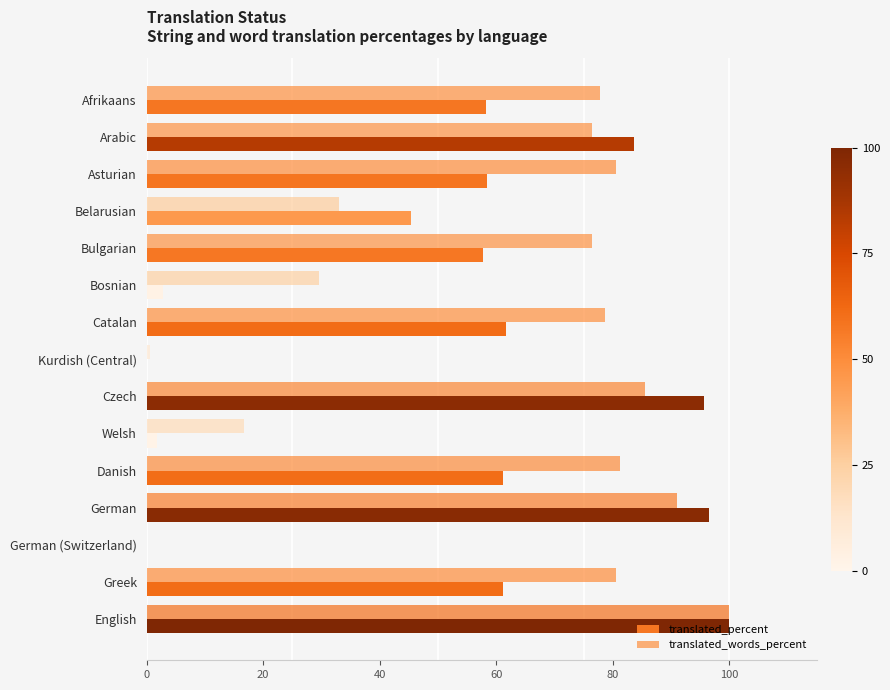

Is the value of translated_words_percent at Arabic greater than the value of translated_percent at Danish?

Yes